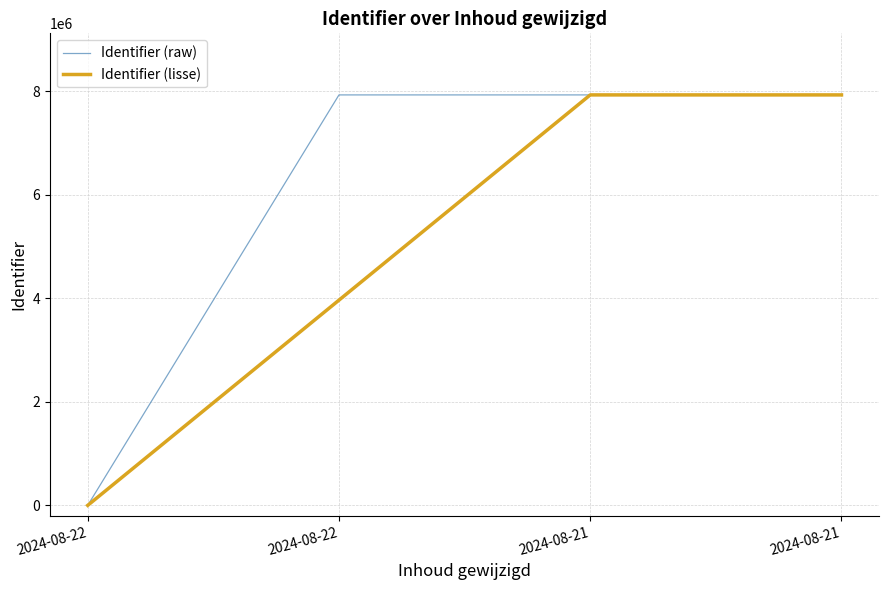

What is the greatest value displayed?

7924940.0